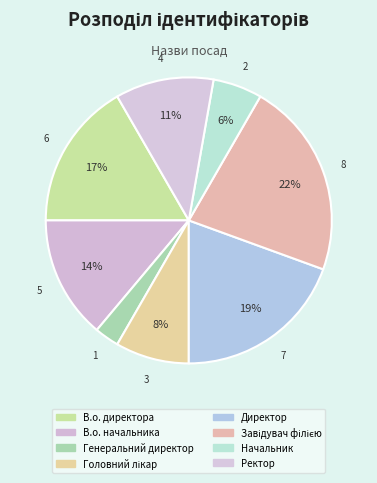

Which has a higher value, Директор or В.о. начальника?

Директор